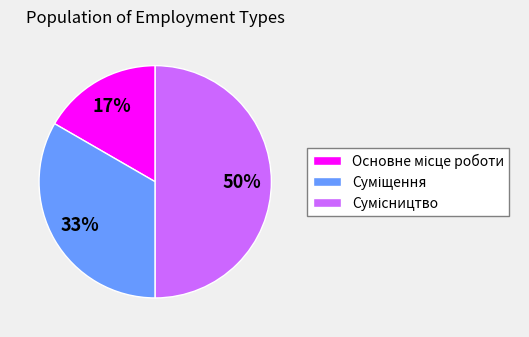

To the nearest percent, what is the average slice percentage?

33%